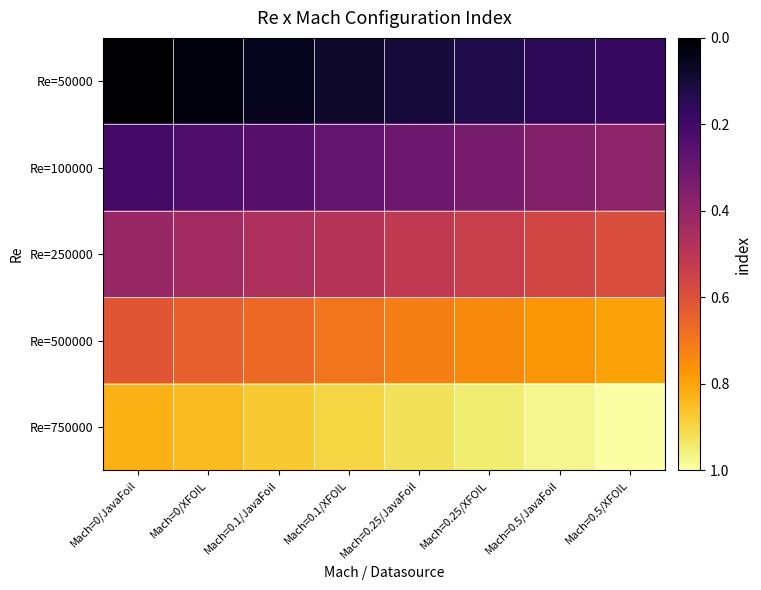

What is the spread (max minus min) of values at Mach=0.5/JavaFoil?

0.8